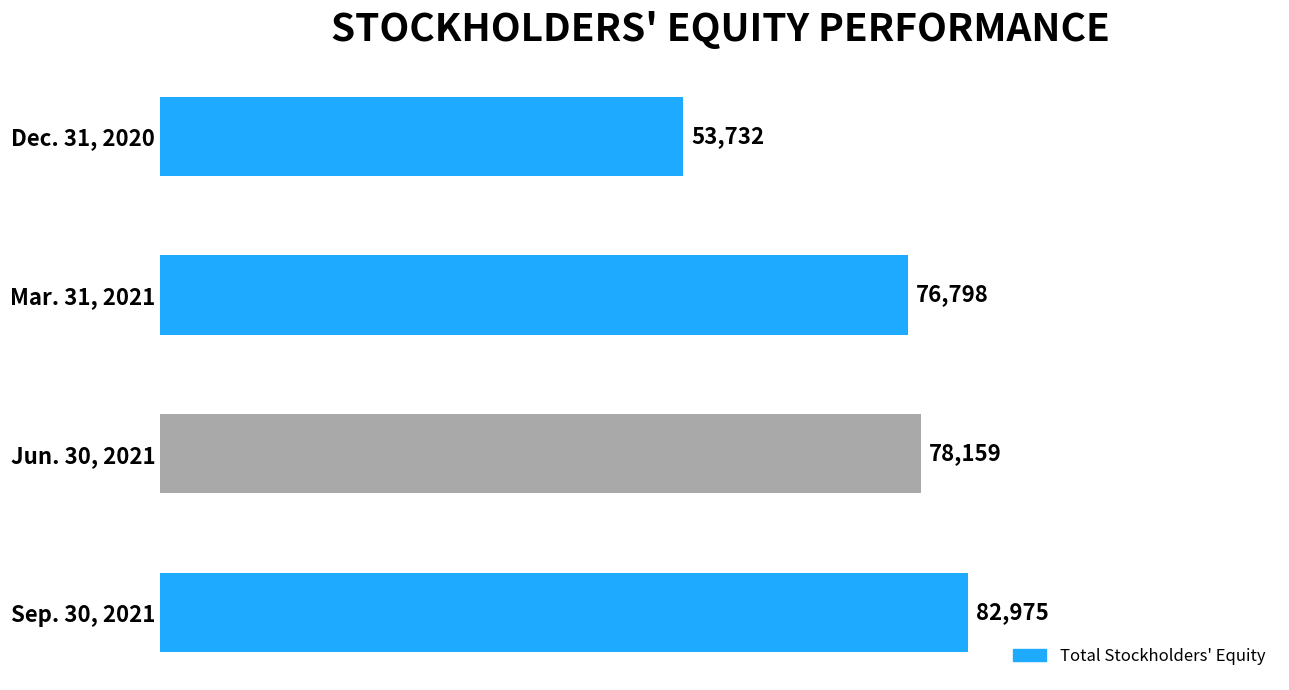

The value at Dec. 31, 2020 is 53732. True or false?

True